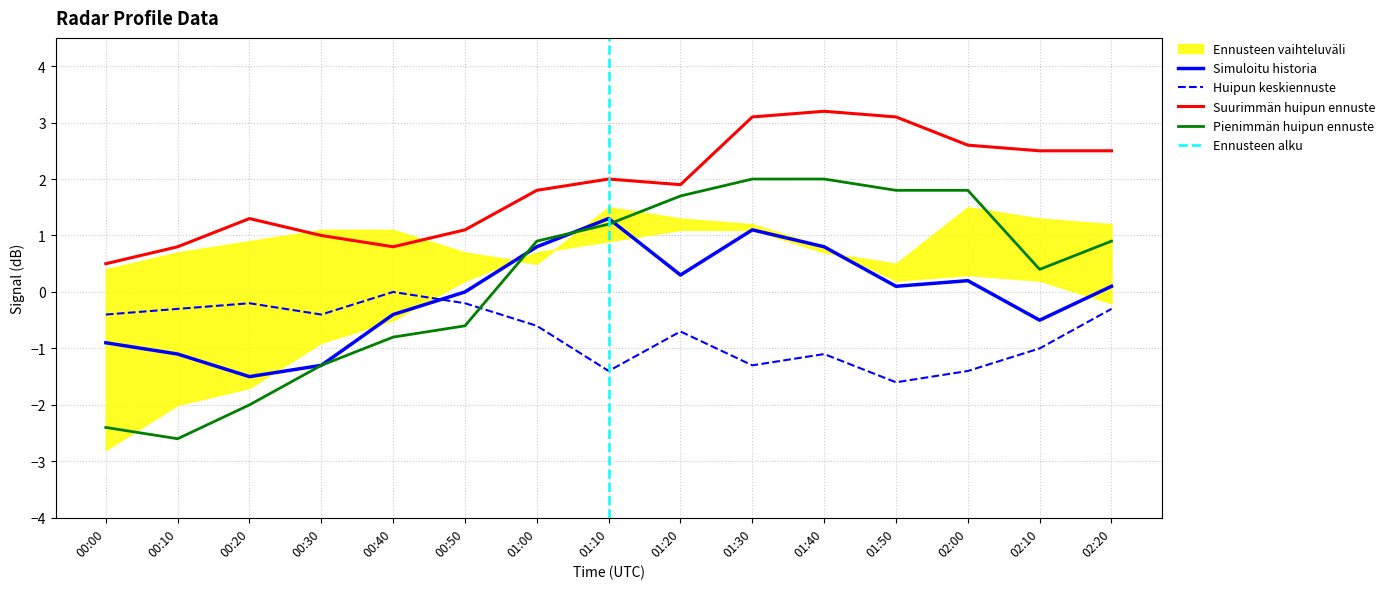

Reading left to right, transcribe all the data shown in this chart.

Simuloitu historia: -0.9	-1.1	-1.5	-1.3	-0.4	0.0	0.8	1.3	0.3	1.1	0.8	0.1	0.2	-0.5	0.1
Huipun keskiennuste: -0.4	-0.3	-0.2	-0.4	-0.0	-0.2	-0.6	-1.4	-0.7	-1.3	-1.1	-1.6	-1.4	-1.0	-0.3
Suurimmän huipun ennuste: 0.5	0.8	1.3	1.0	0.8	1.1	1.8	2.0	1.9	3.1	3.2	3.1	2.6	2.5	2.5
Pienimmän huipun ennuste: -2.4	-2.6	-2.0	-1.3	-0.8	-0.6	0.9	1.2	1.7	2.0	2.0	1.8	1.8	0.4	0.9